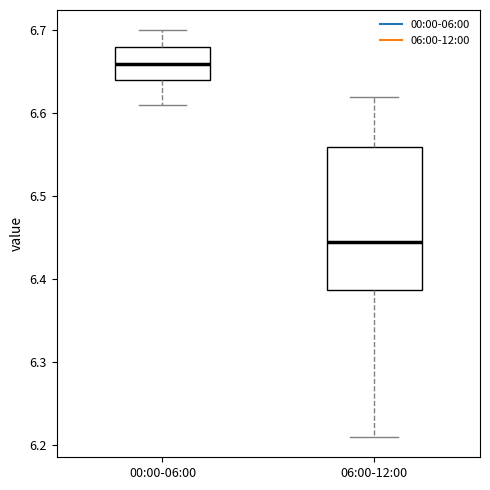

Reading left to right, read every box against the y-axis: the position of its median line, the range the box covers, and the ends of its whiskers. The values are not printed on the chart, so give them approximately, as read against the axis.

00:00-06:00: median 6.66, box 6.64 to 6.68, whiskers 6.61 to 6.70
06:00-12:00: median 6.45, box 6.39 to 6.56, whiskers 6.21 to 6.62